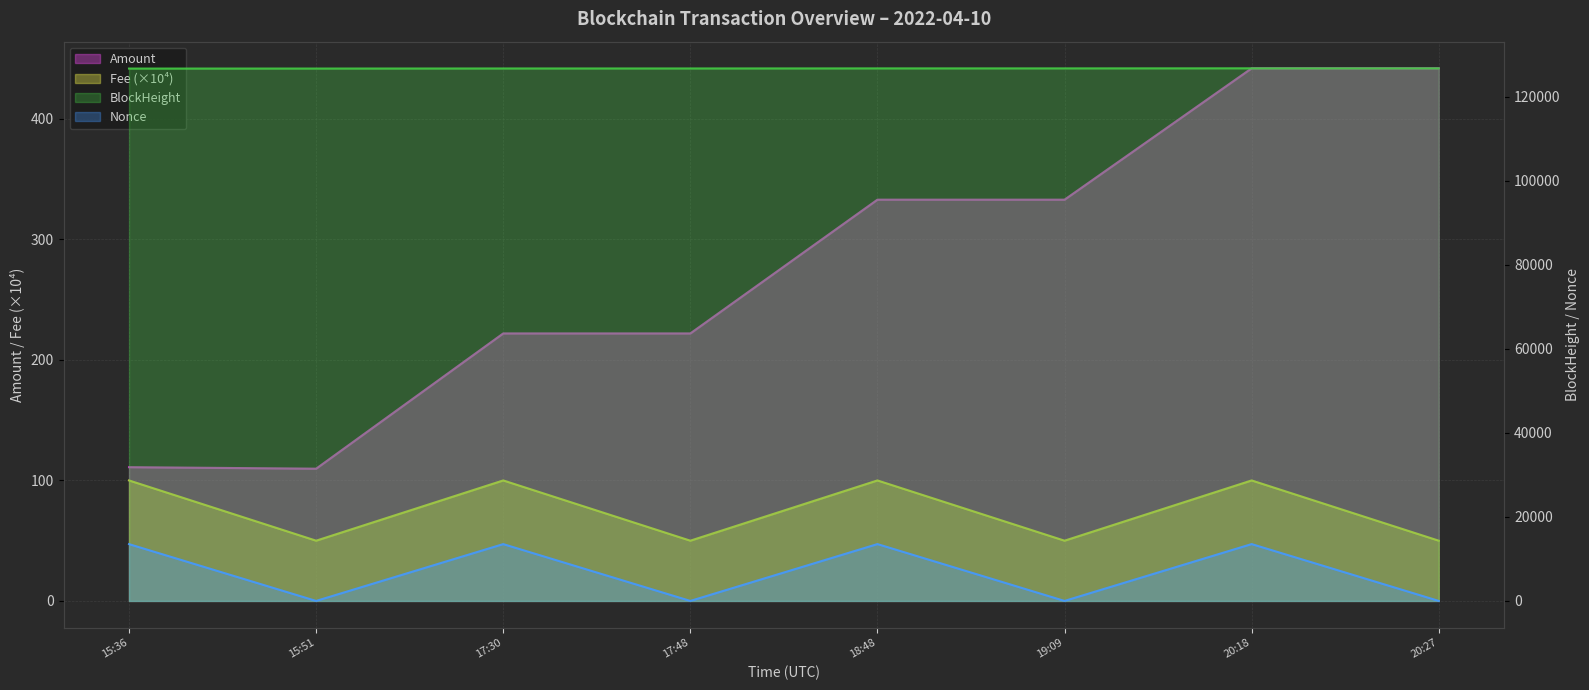

What is the approximate value of BlockHeight at 15:51?

126656.0